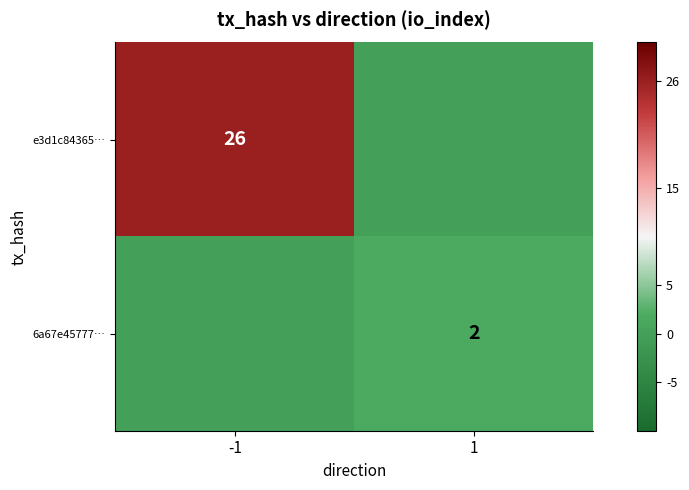

Is it true that e3d1c84365… equals 26 at -1?

True